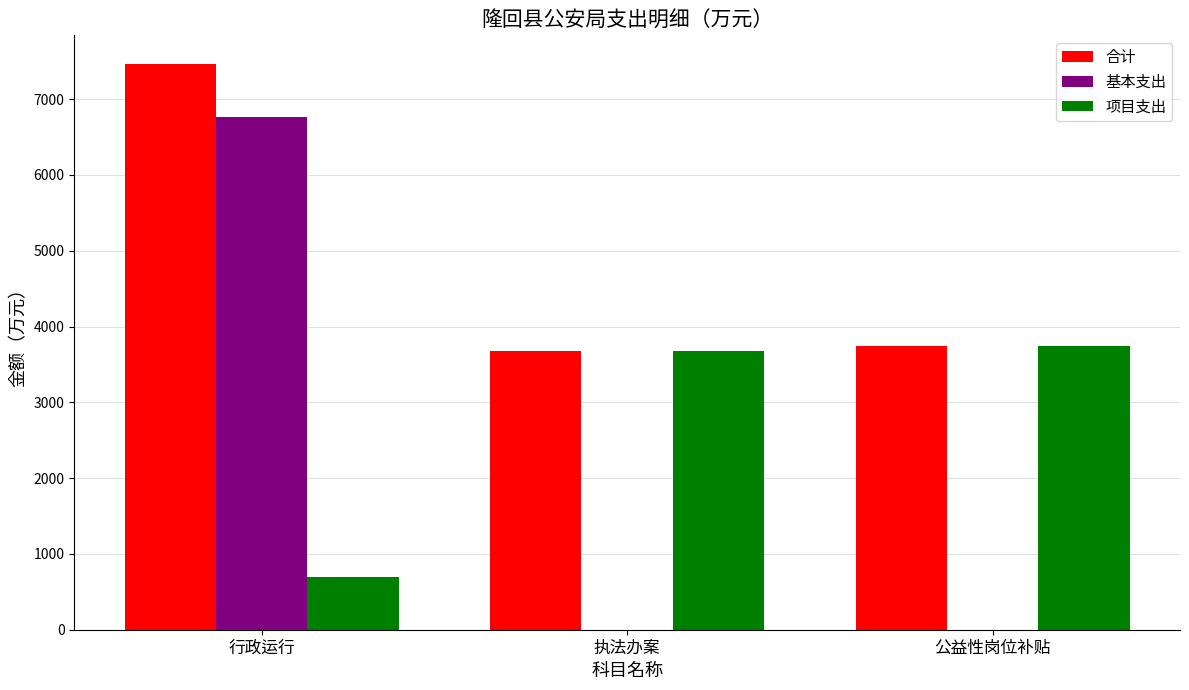

Which series has the largest range (max minus min)?

基本支出